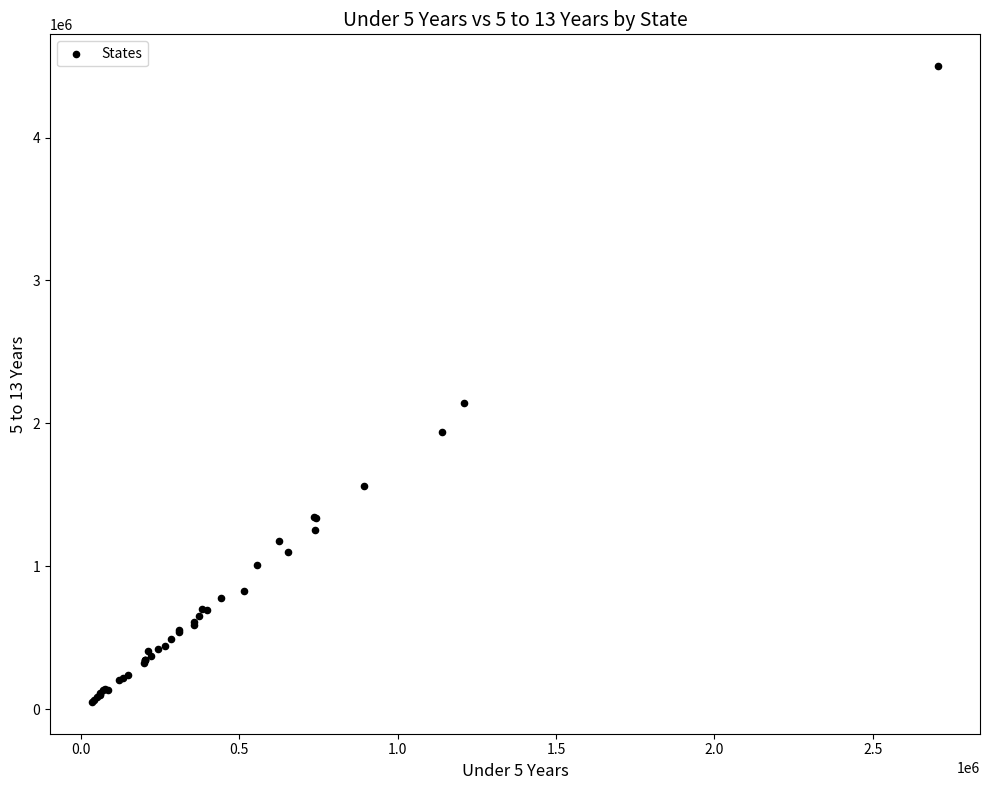

What Y value in the scatter plot is closest to 2275164?

2141490